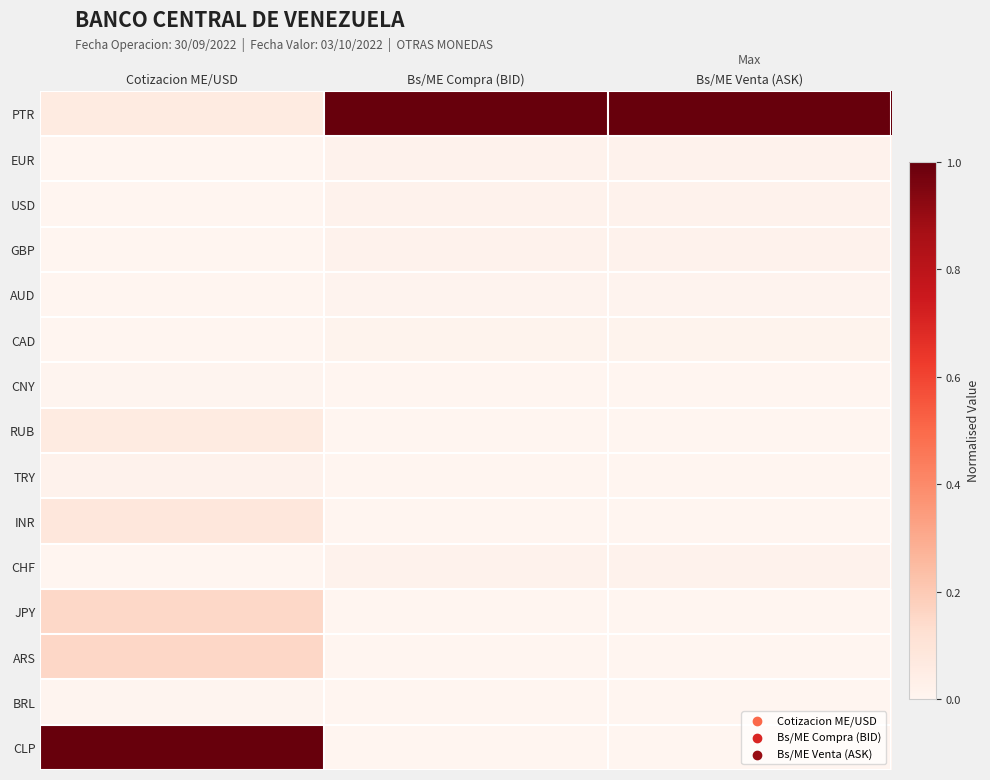

At which category is the sum across all series the highest?

Cotizacion ME/USD